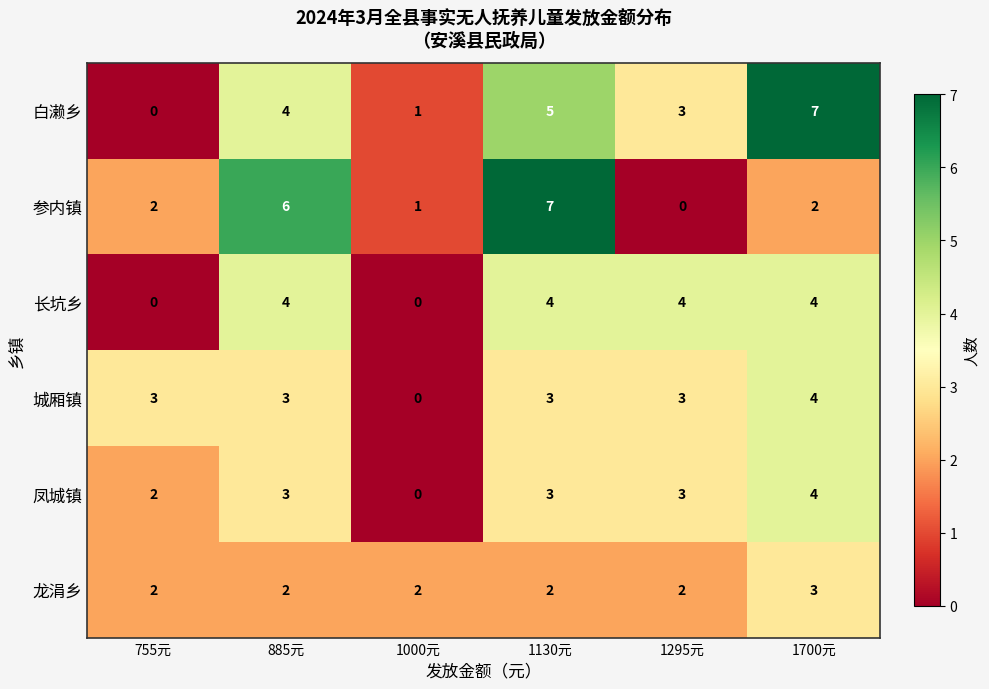

How many data points does each series have?

6